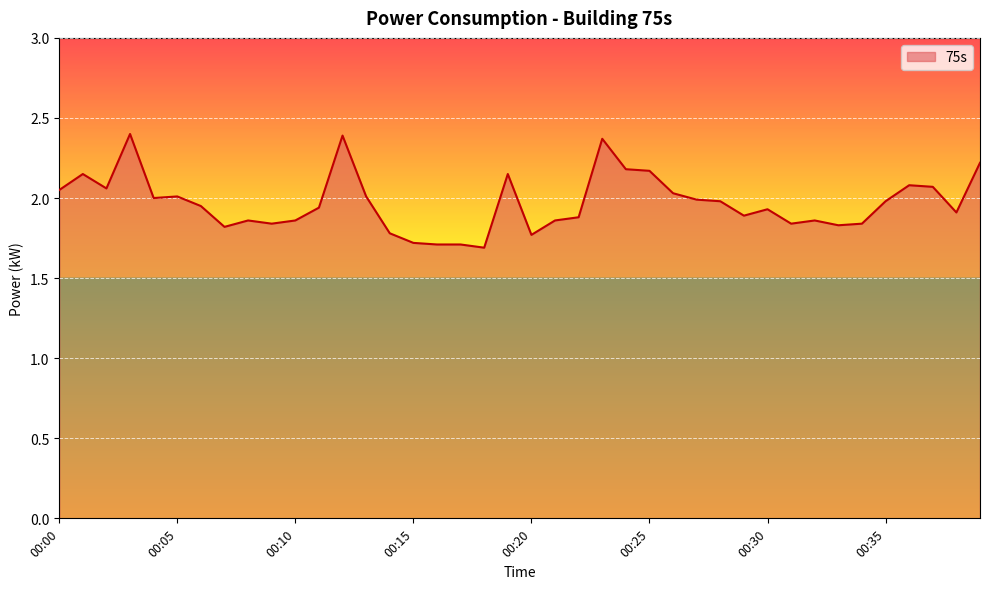

What is the difference between the maximum and minimum values?

0.7